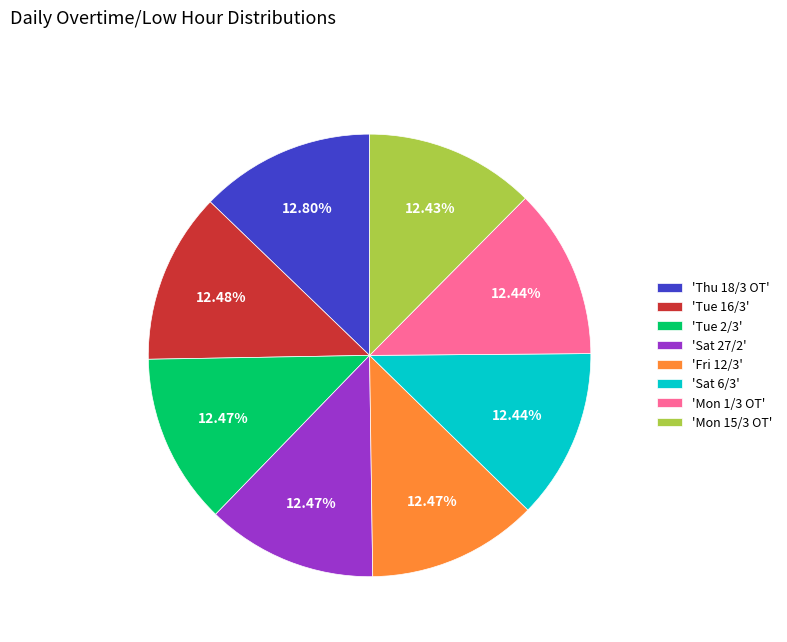

What is the ratio of the value at 'Tue 16/3' to the value at 'Sat 6/3'?

1.0